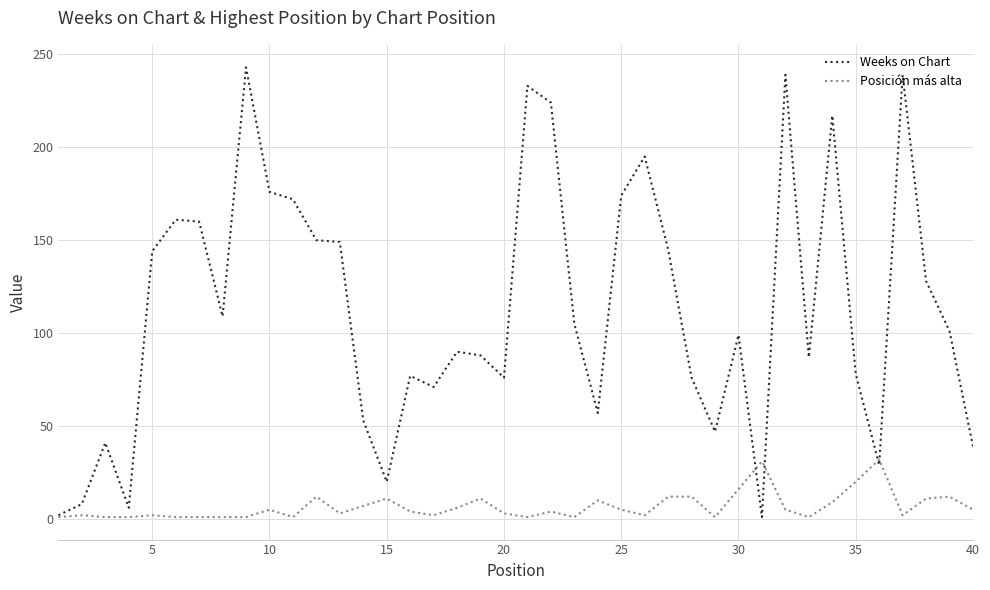

List the series in order of their overall mean, lowest first.

Posición más alta, Weeks on Chart